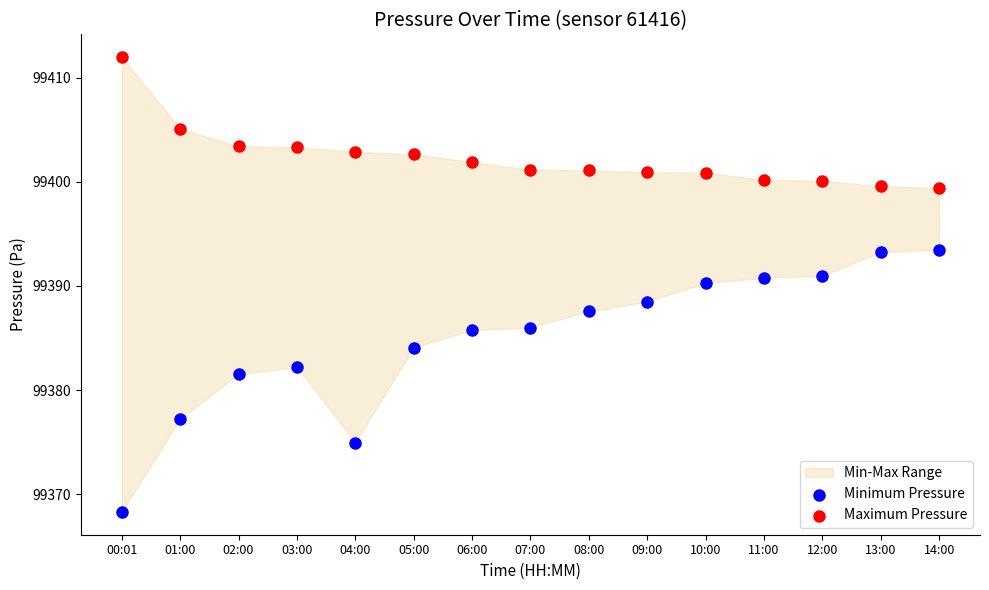

Across all data points, what is the range of Y values (max minus min)?

43.7